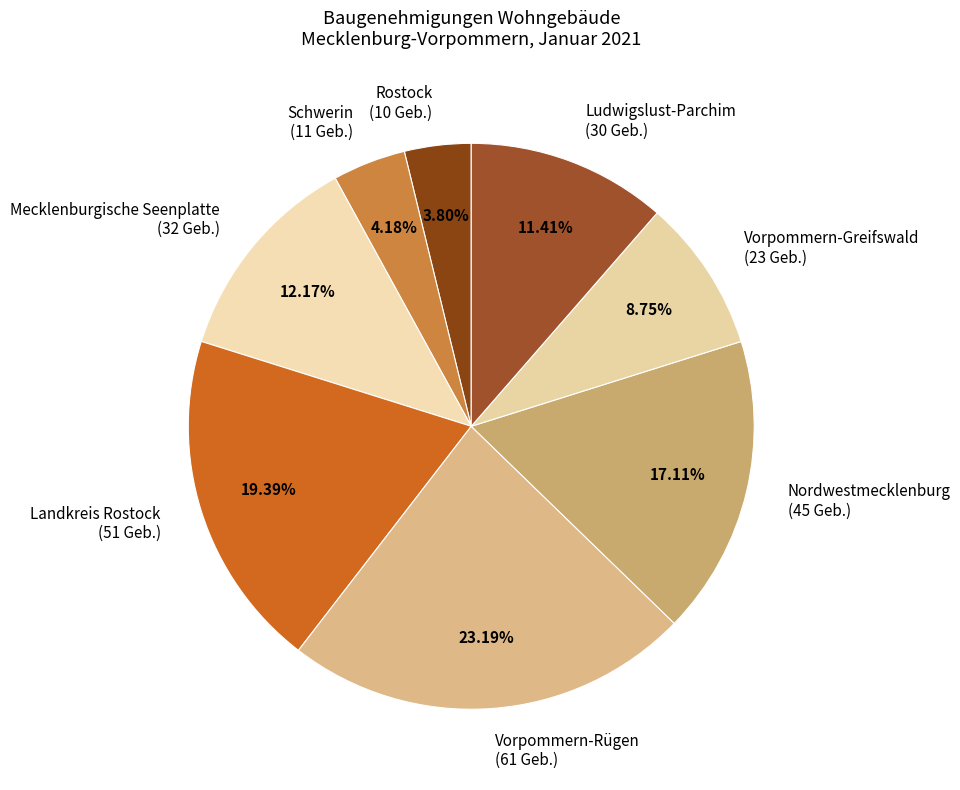

True or false: Vorpommern-Rügen accounts for 14% of the total.

False